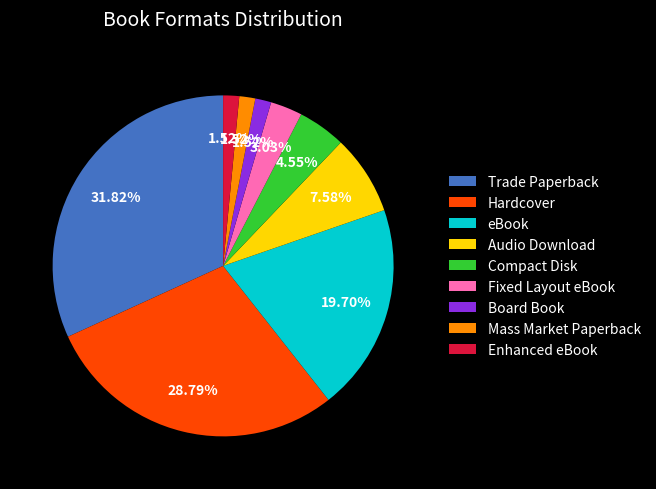

Between Audio Download and Compact Disk, which is larger?

Audio Download